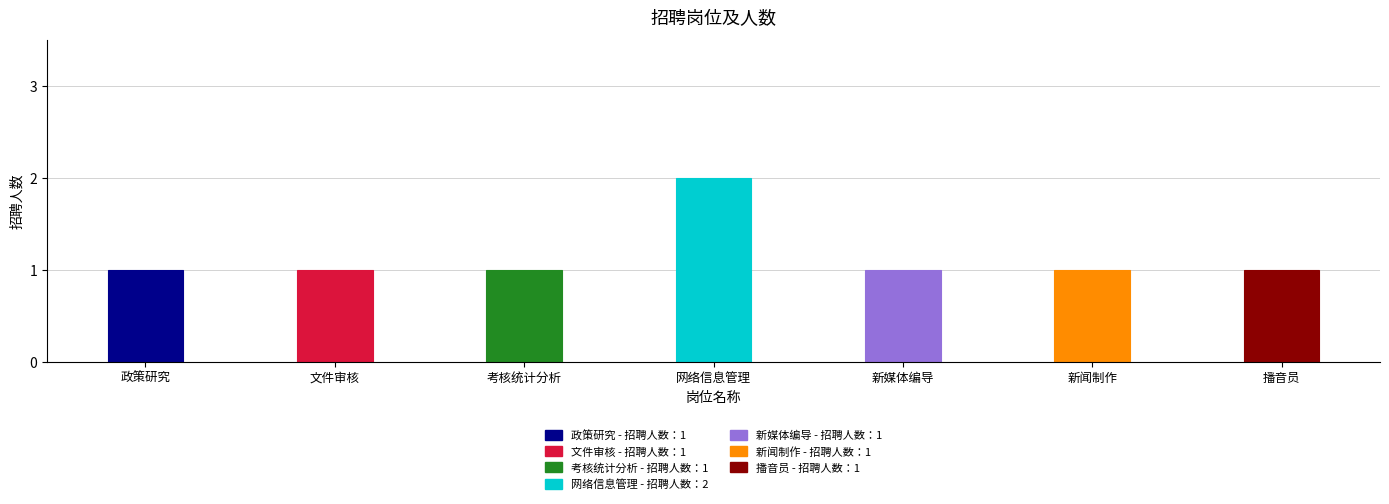

List the labels in order of value, smallest first.

政策研究, 文件审核, 考核统计分析, 新媒体编导, 新闻制作, 播音员, 网络信息管理